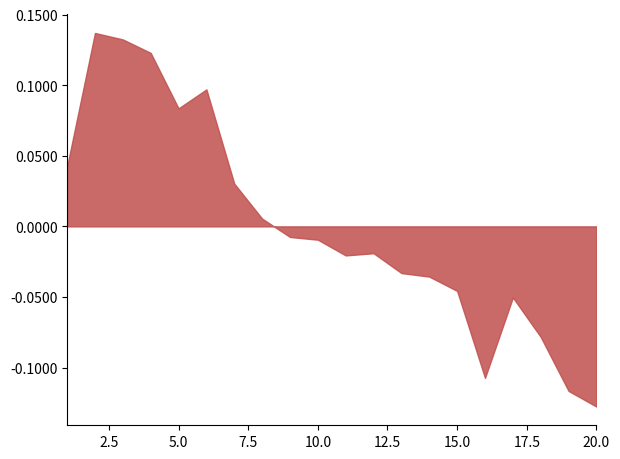

At which category does the chart reach its minimum across all series?

20.0